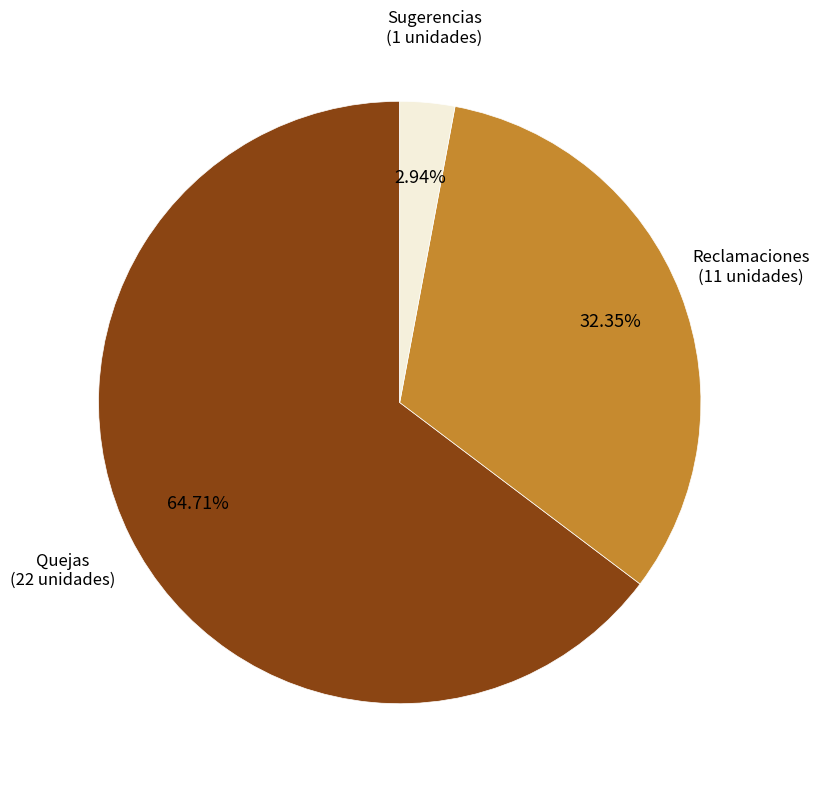

To the nearest percent, what is the difference between the largest and smallest slice percentages?

62%